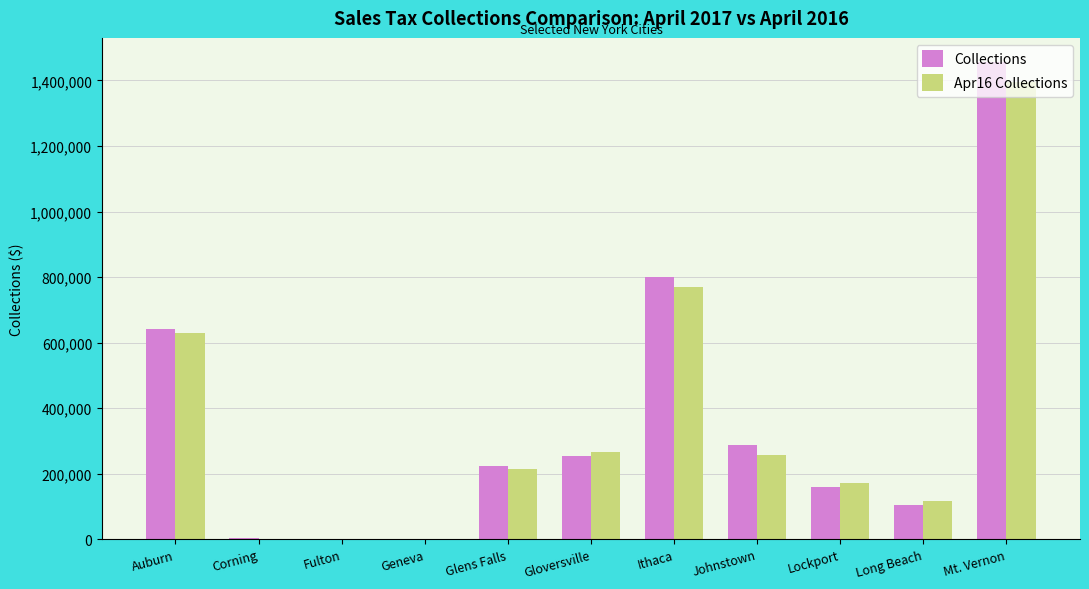

Which label corresponds to the largest value in the chart?

Mt. Vernon